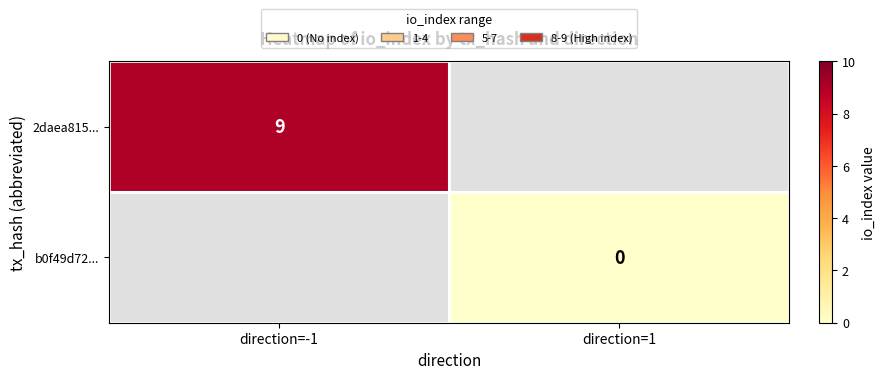

The value of 2daea815... at direction=-1 is 13. True or false?

False